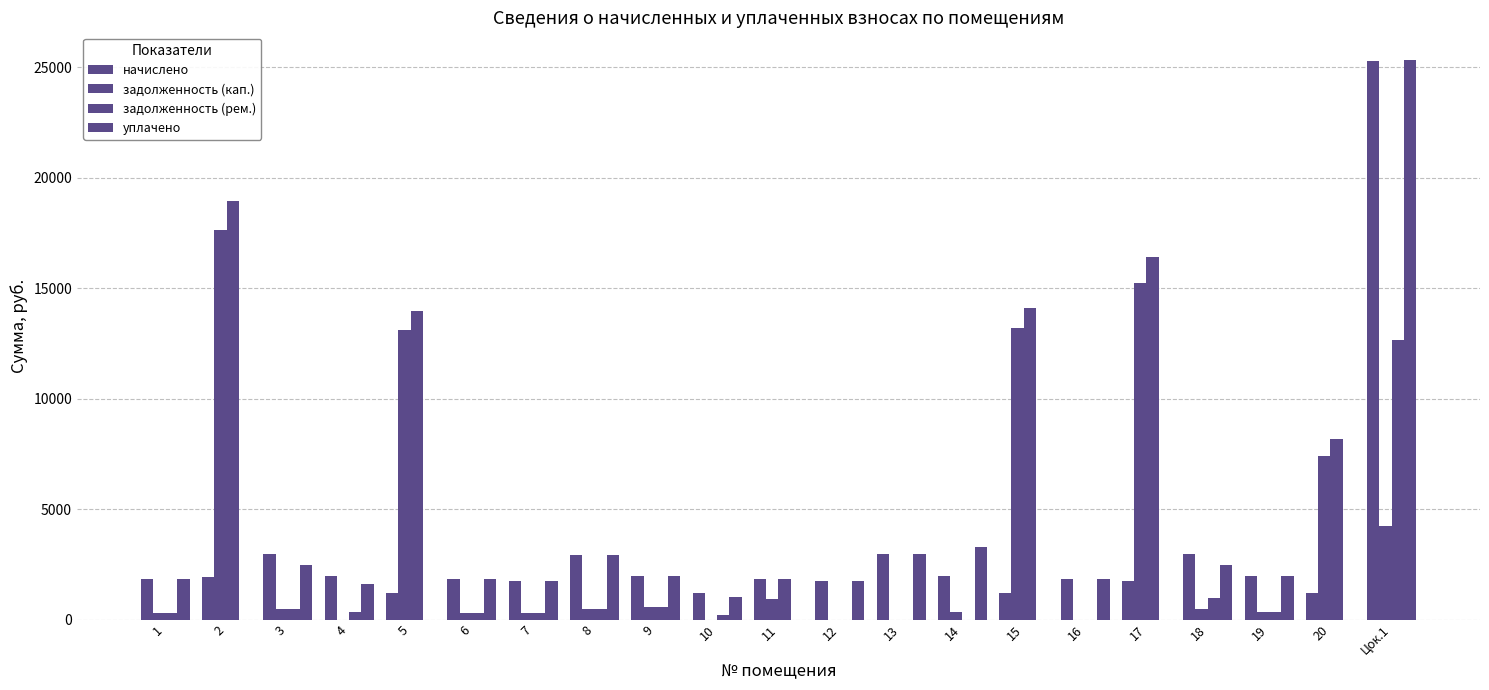

Which label corresponds to the smallest value in the chart?

4